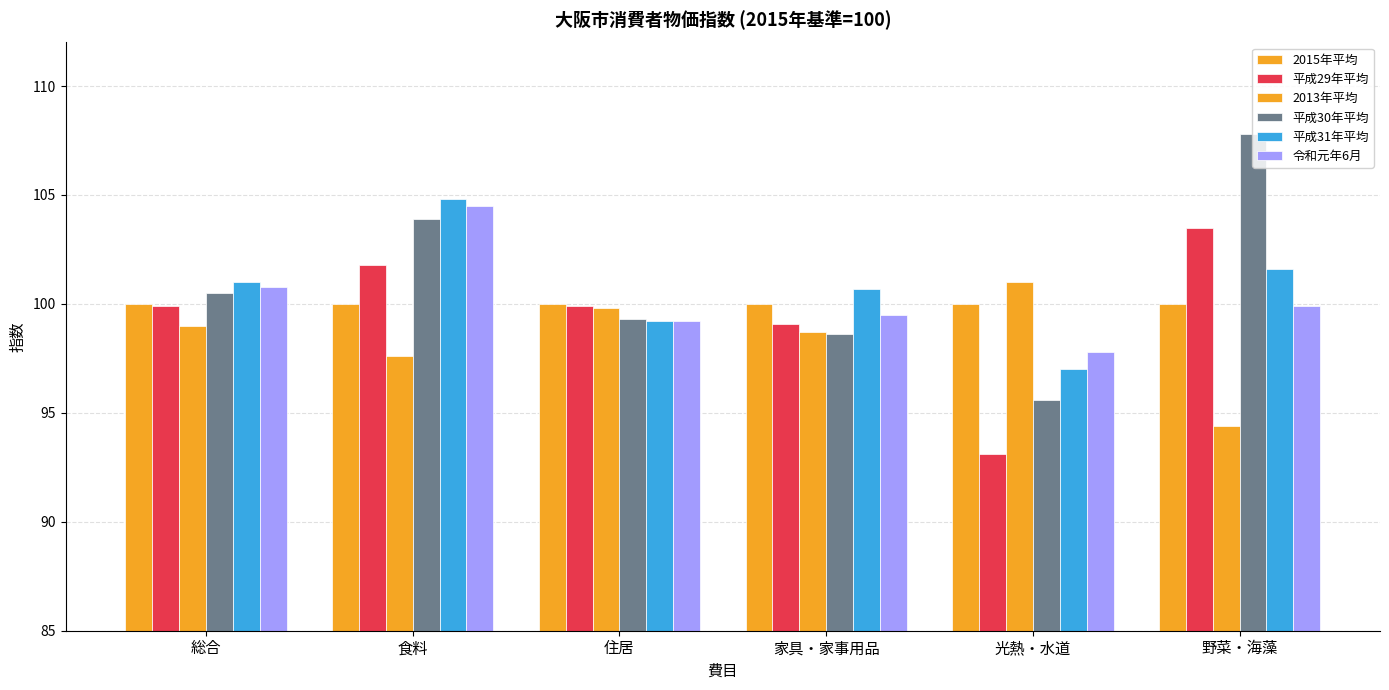

How many categories are shown in the chart?

6